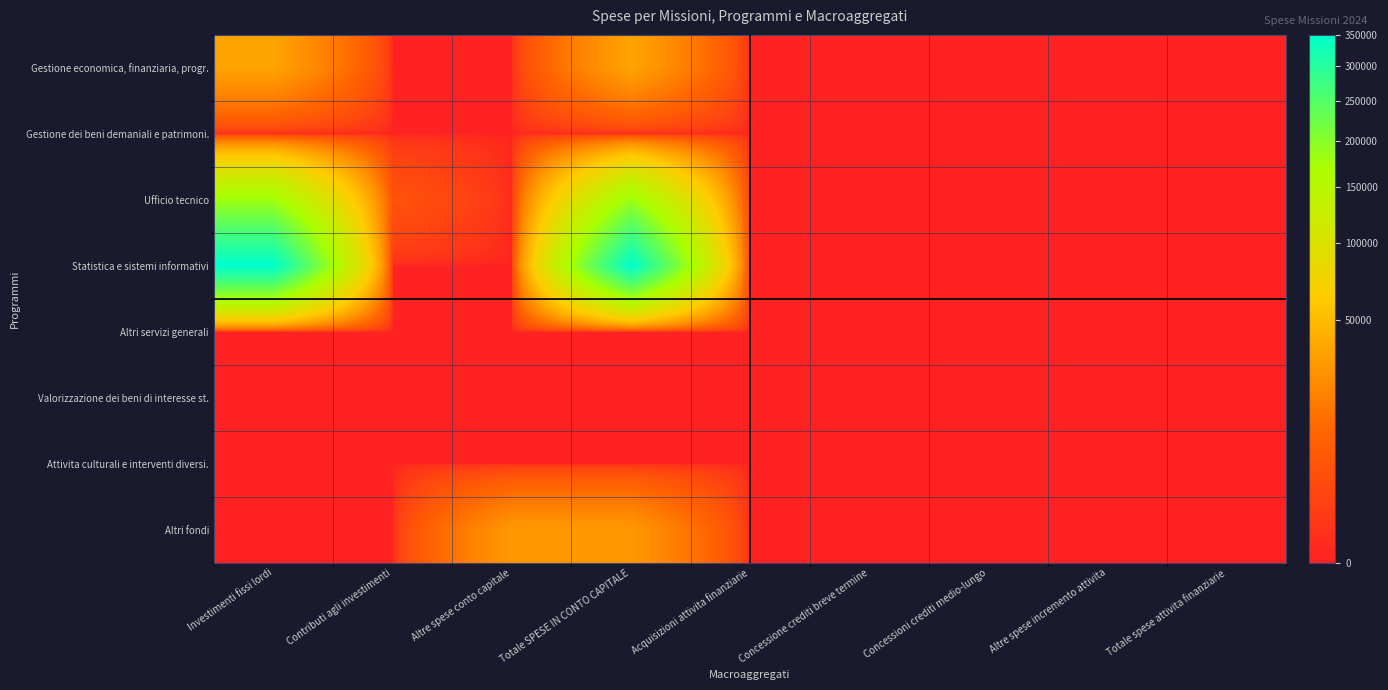

What is the spread (max minus min) of values at Investimenti fissi lordi?

350040.8